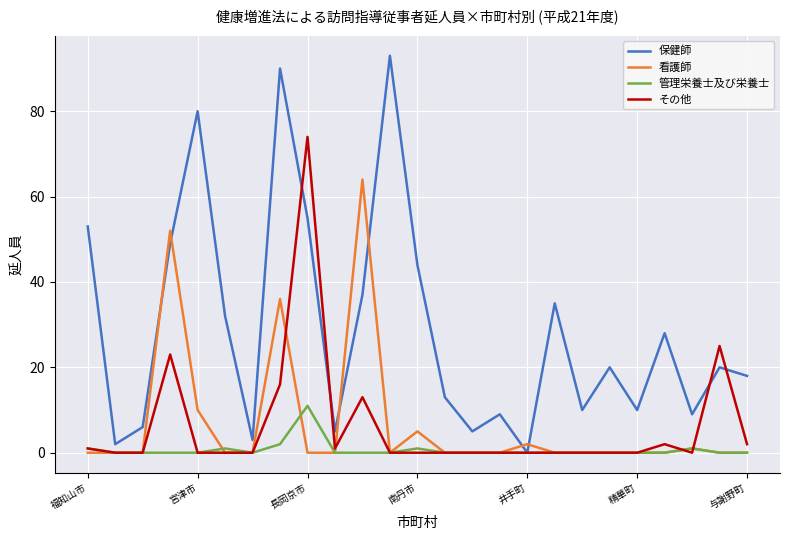

Which series has the largest total across all categories?

保健師